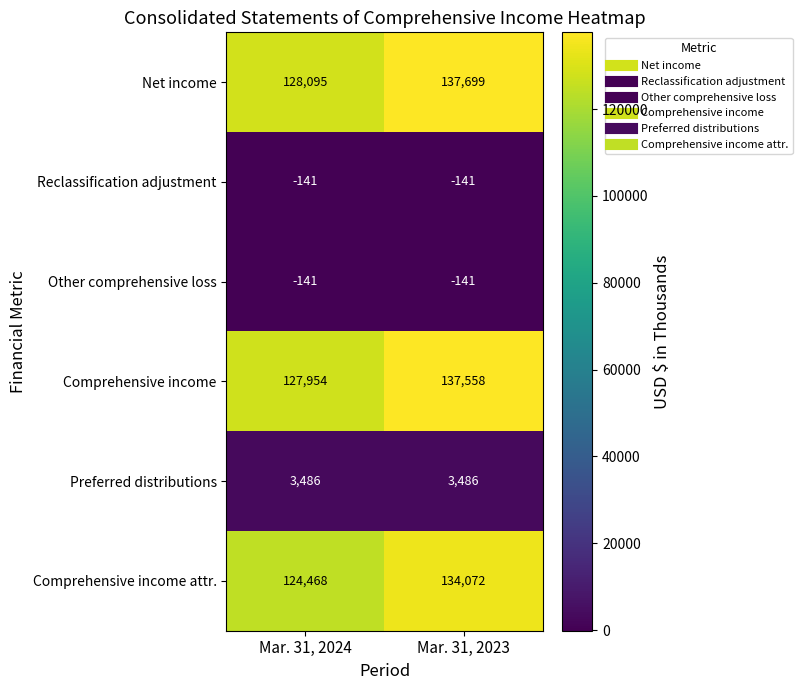

Which label corresponds to the largest value in the chart?

Mar. 31, 2023